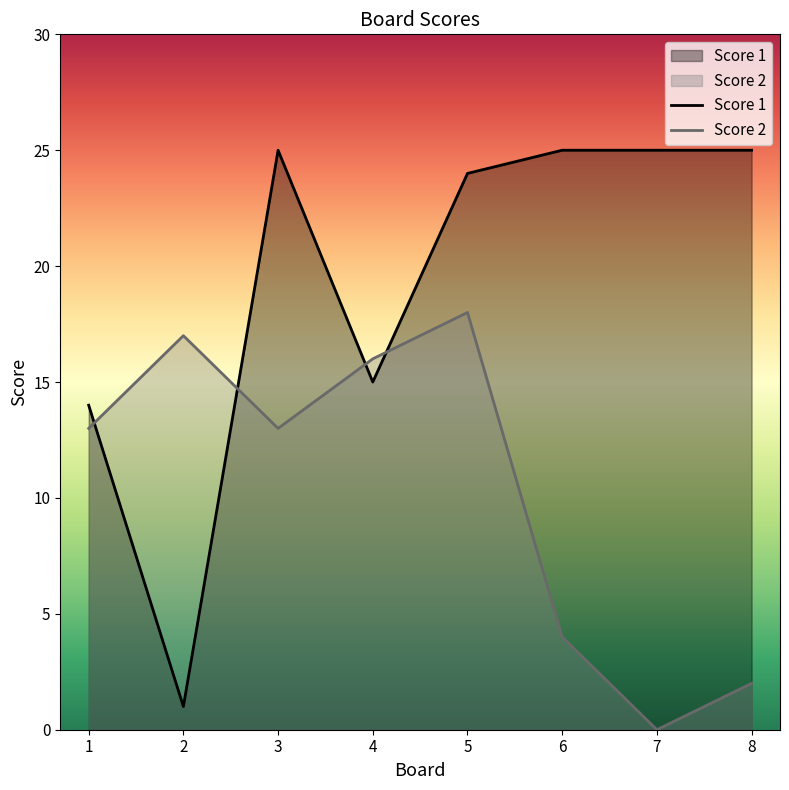

What is the value of the Score 2 point at the 6th from the left?

4